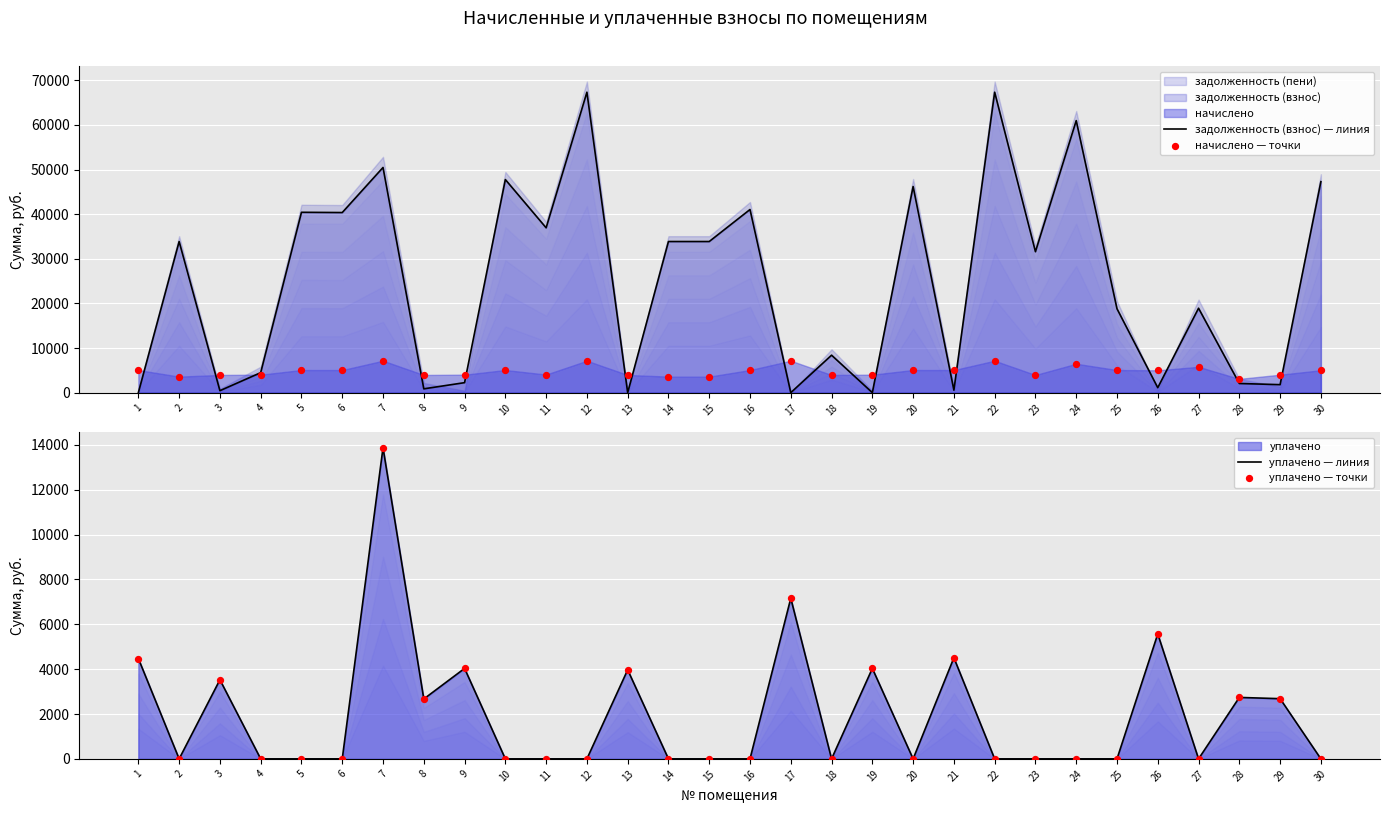

At how many categories does at least one series exceed 30939?

15